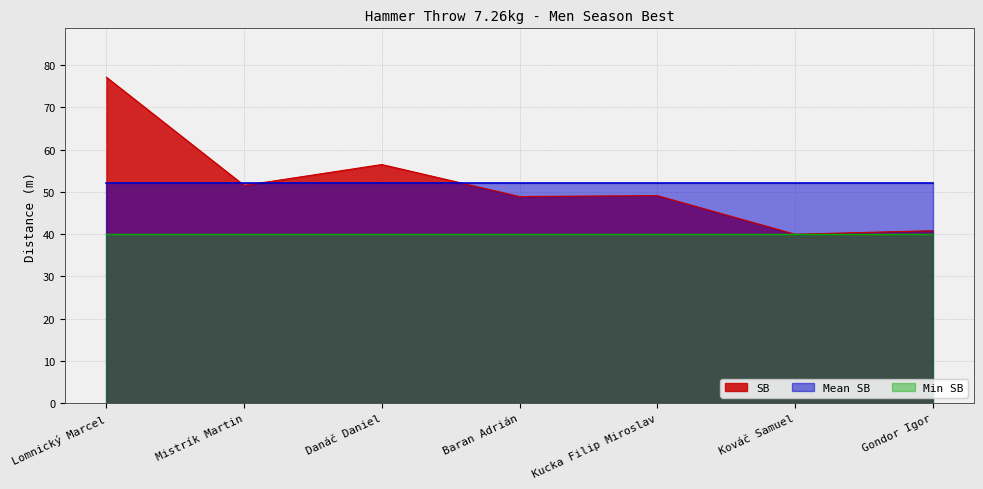

What is the label of the 2nd point from the left?

Mistrík Martin